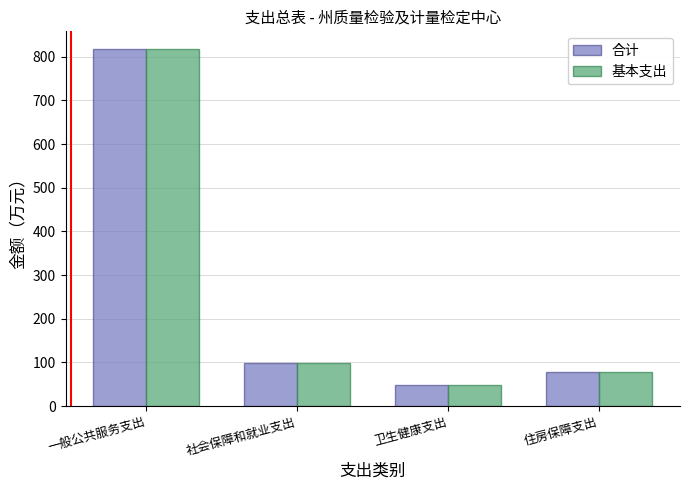

What position from the left is 卫生健康支出?

3